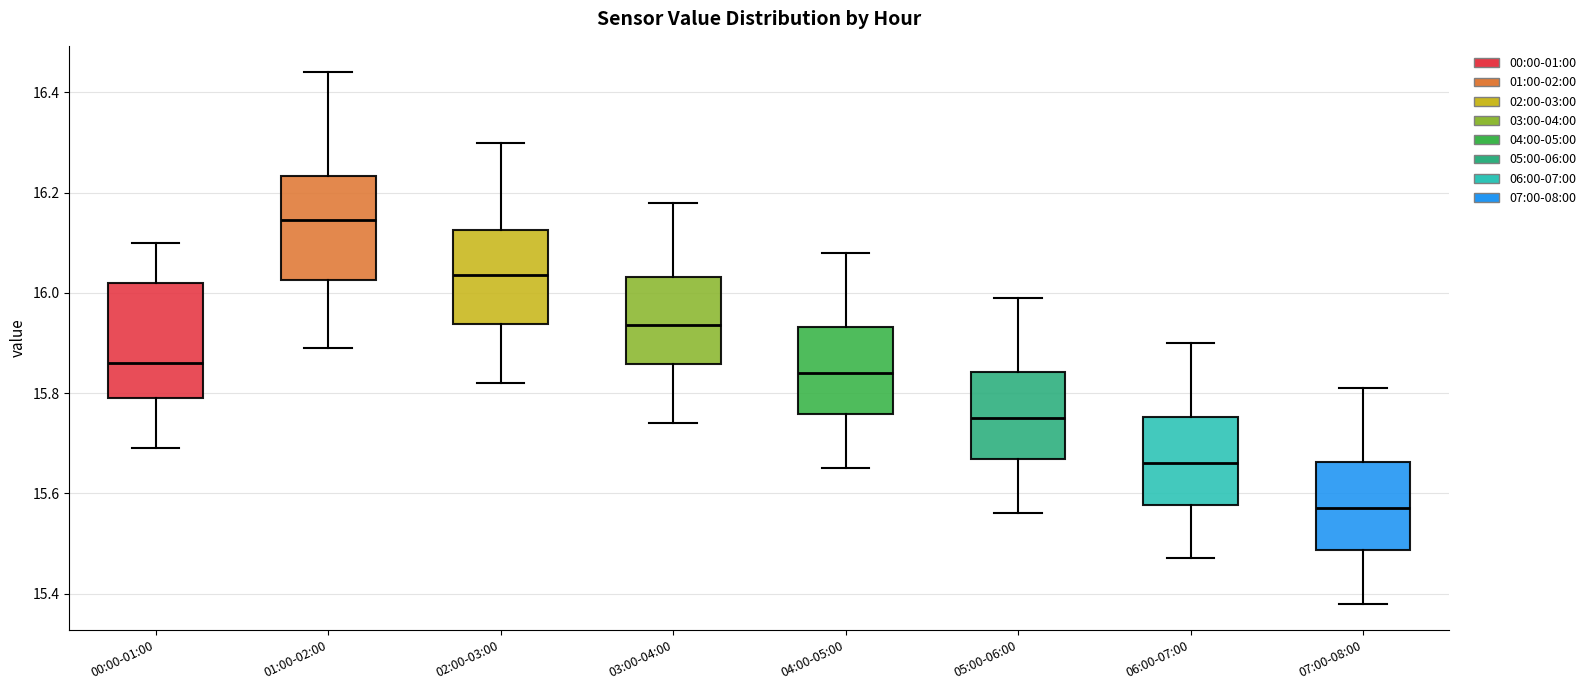

Where is the upper edge of the box for 06:00-07:00 on the y-axis? The values are not printed on the chart, so give them approximately, as read against the axis.

15.76